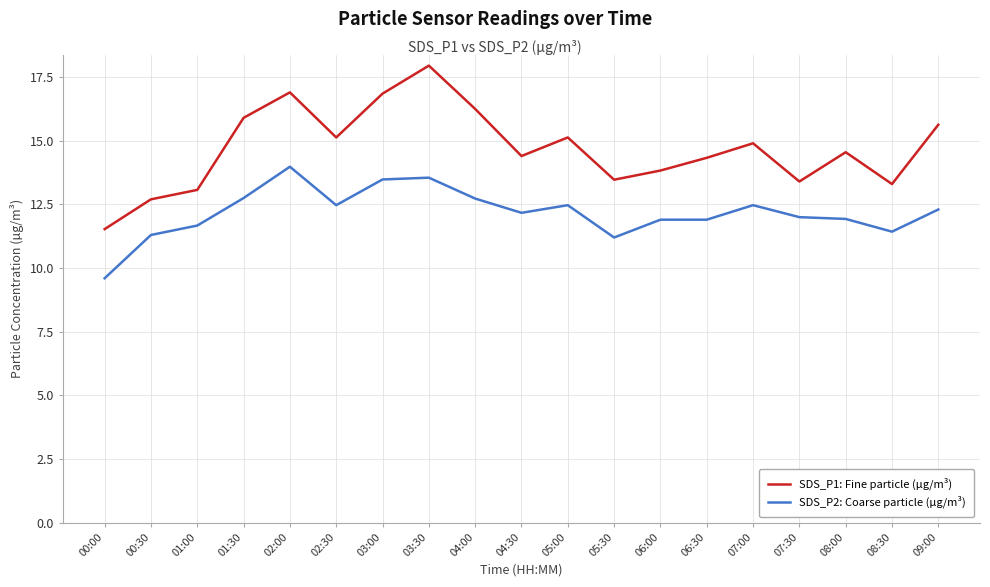

Which category has the highest value across all series?

03:30